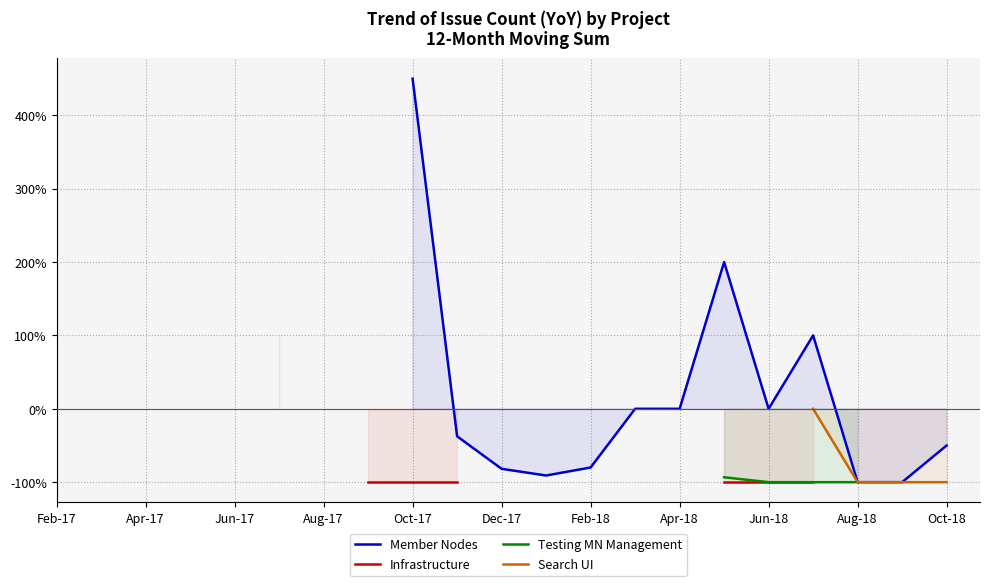

True or false: Search UI and Testing MN Management cross at least once.

False